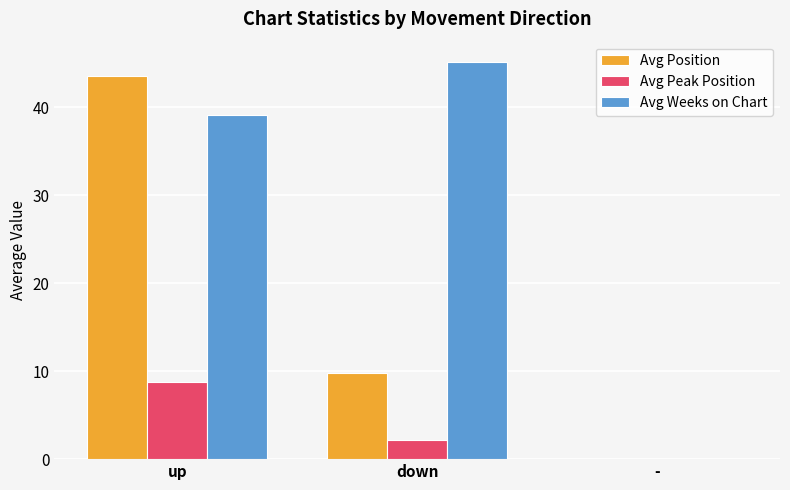

Where is Avg Weeks on Chart nearest to the value 22?

up